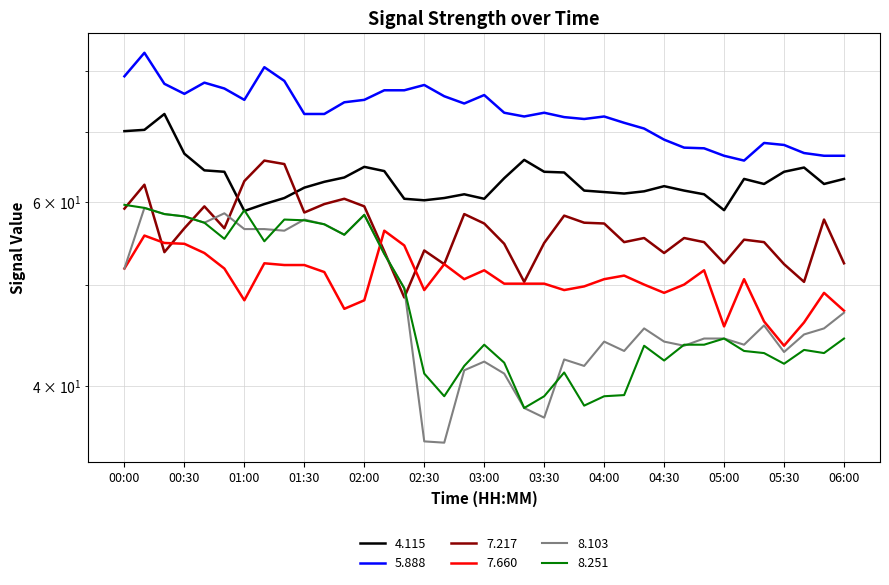

How many lines are shown in the chart?

6